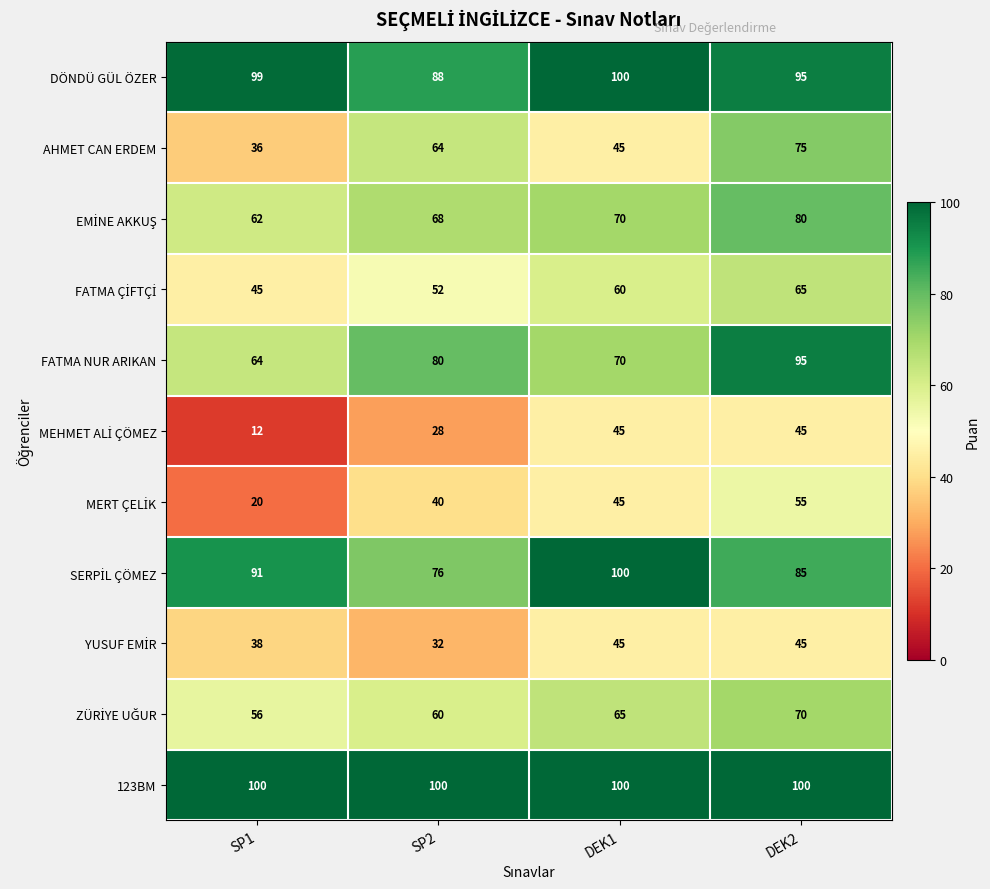

What is the smallest value displayed?

12